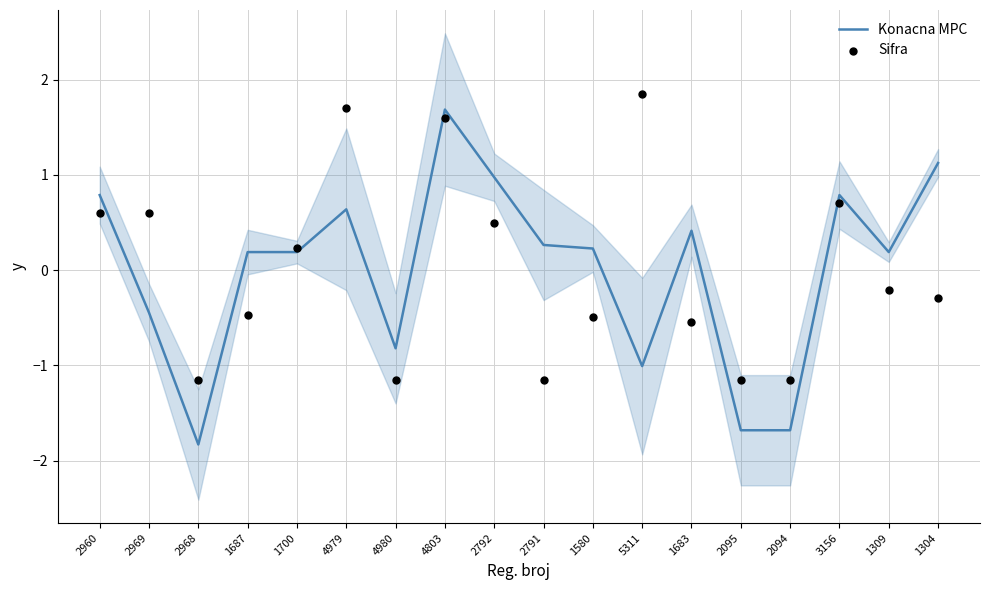

At how many categories does at least one series exceed -1?

15